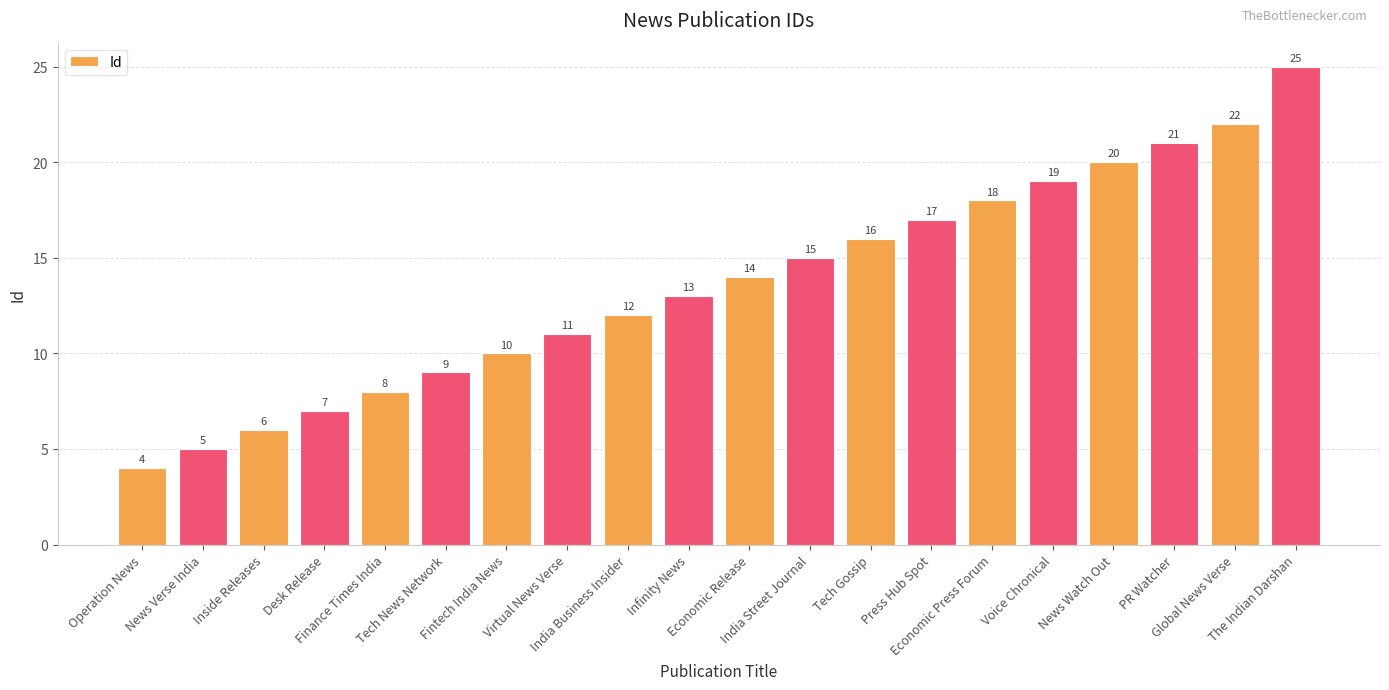

Rank the categories by value from highest to lowest.

The Indian Darshan, Global News Verse, PR Watcher, News Watch Out, Voice Chronical, Economic Press Forum, Press Hub Spot, Tech Gossip, India Street Journal, Economic Release, Infinity News, India Business Insider, Virtual News Verse, Fintech India News, Tech News Network, Finance Times India, Desk Release, Inside Releases, News Verse India, Operation News